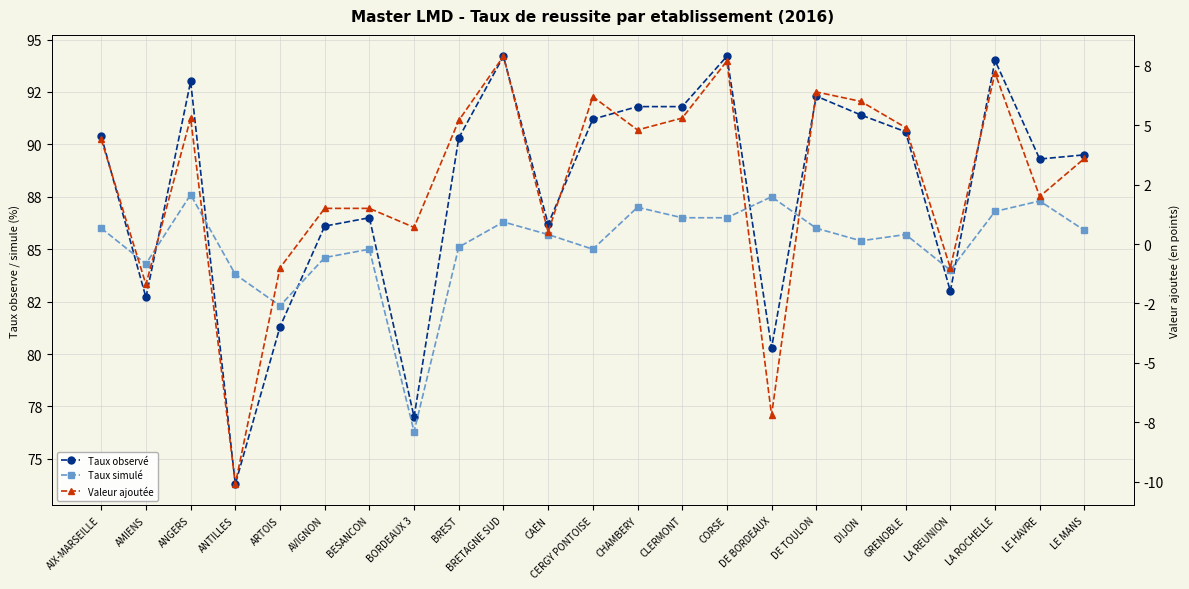

Which label corresponds to the smallest value in the chart?

ANTILLES